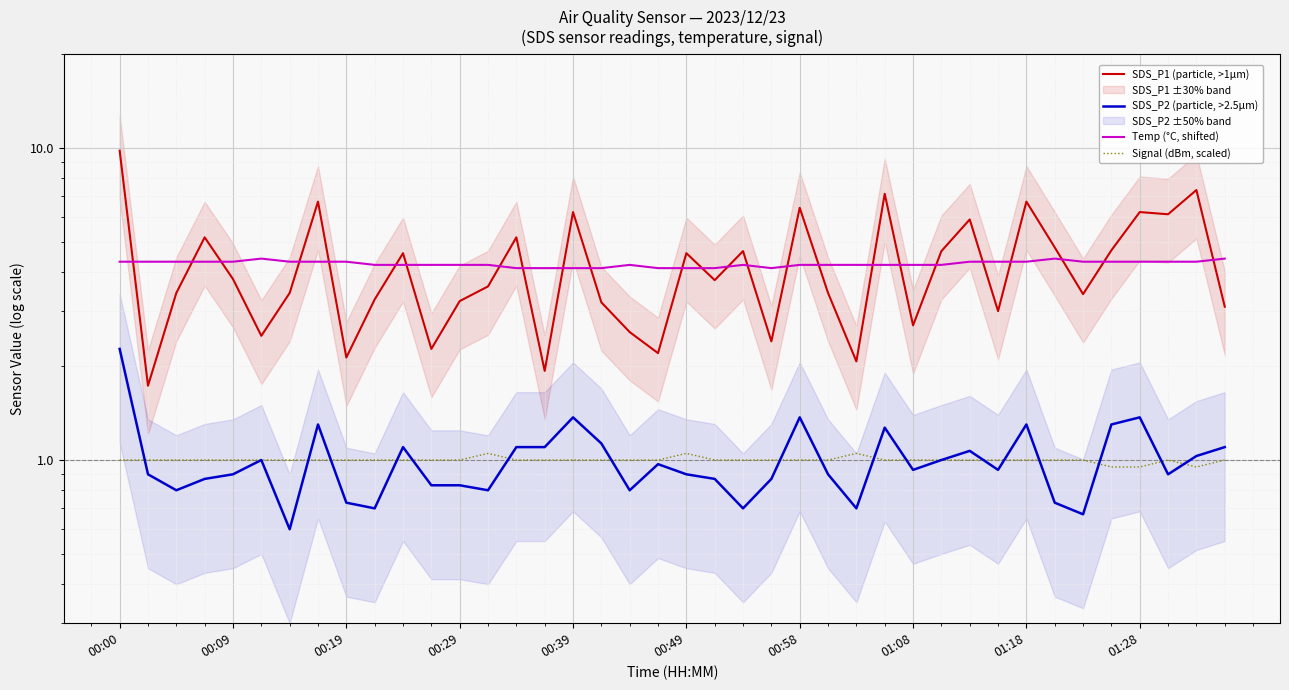

Does the chart display data point markers on the line(s)?

No